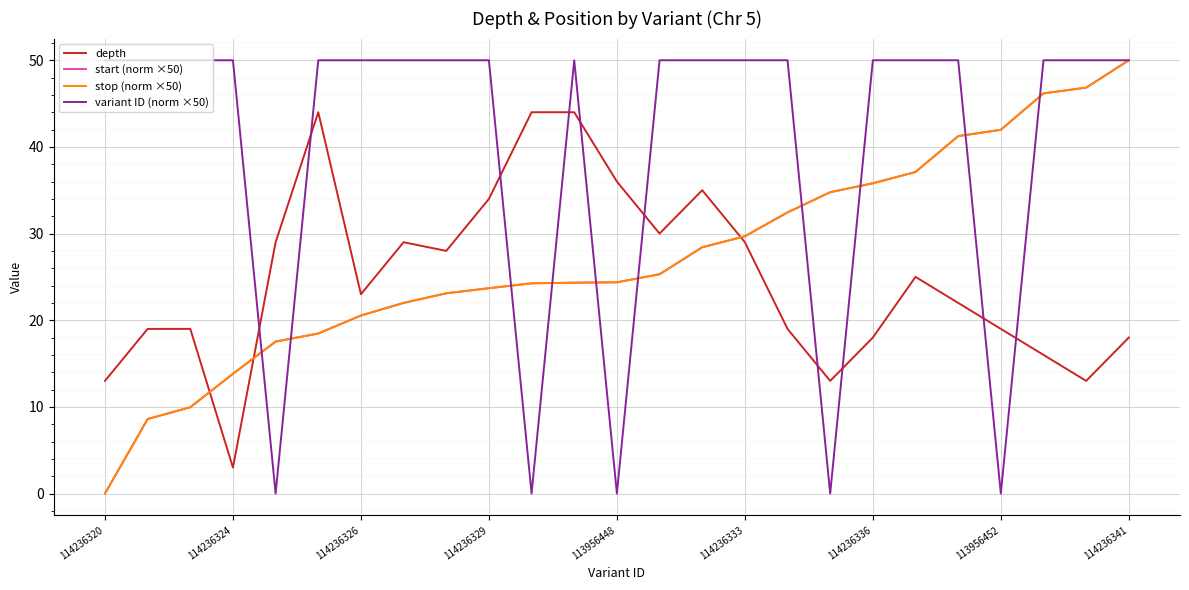

What is the difference between the maximum and second lowest values in the variant ID (norm ×50) series?

50.0